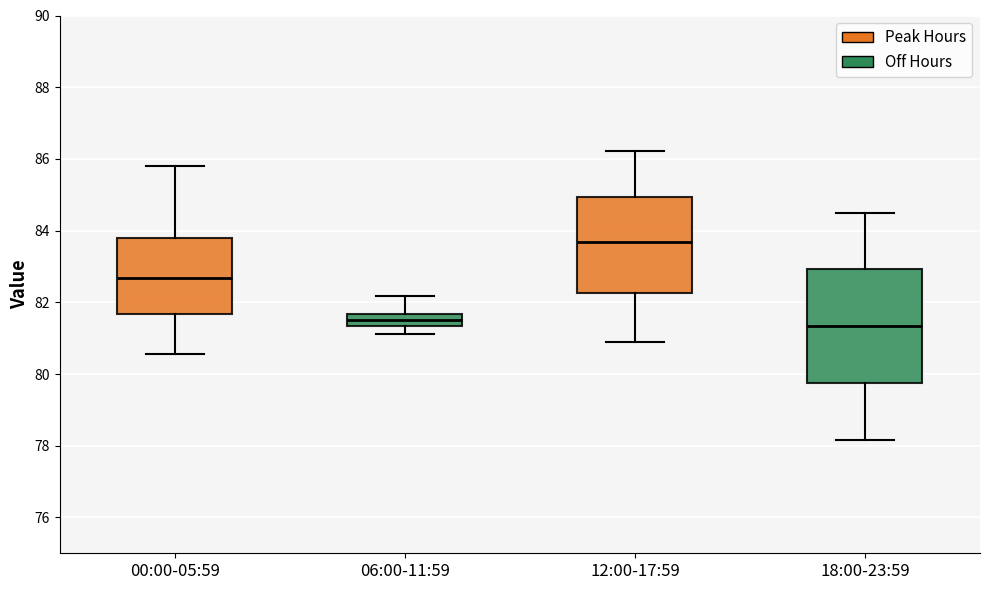

Which box is the tallest, from its lower edge to its upper edge?

18:00-23:59